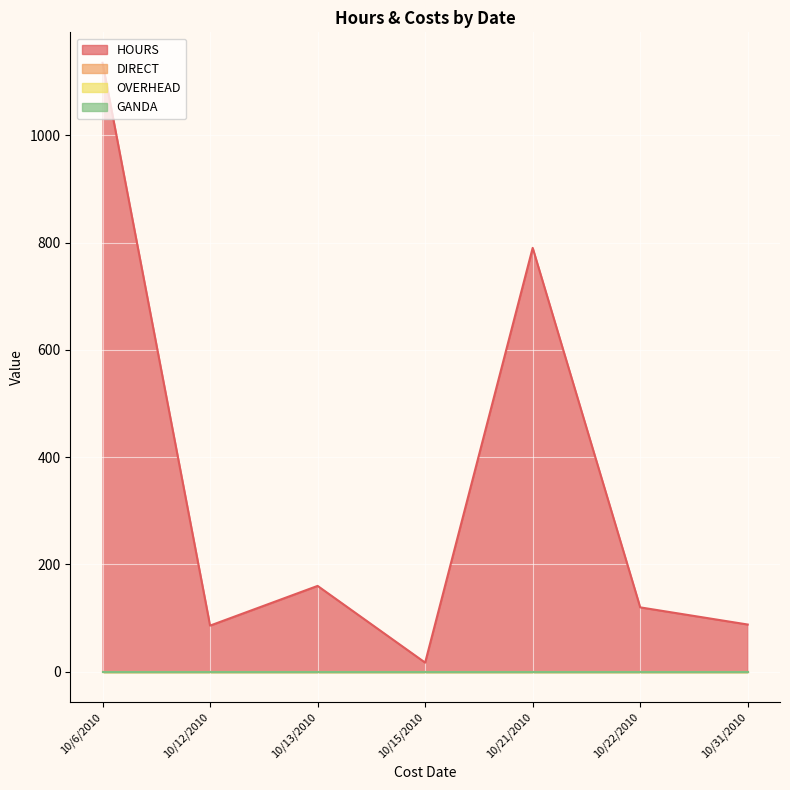

Where does the HOURS series first go above 88?

10/6/2010